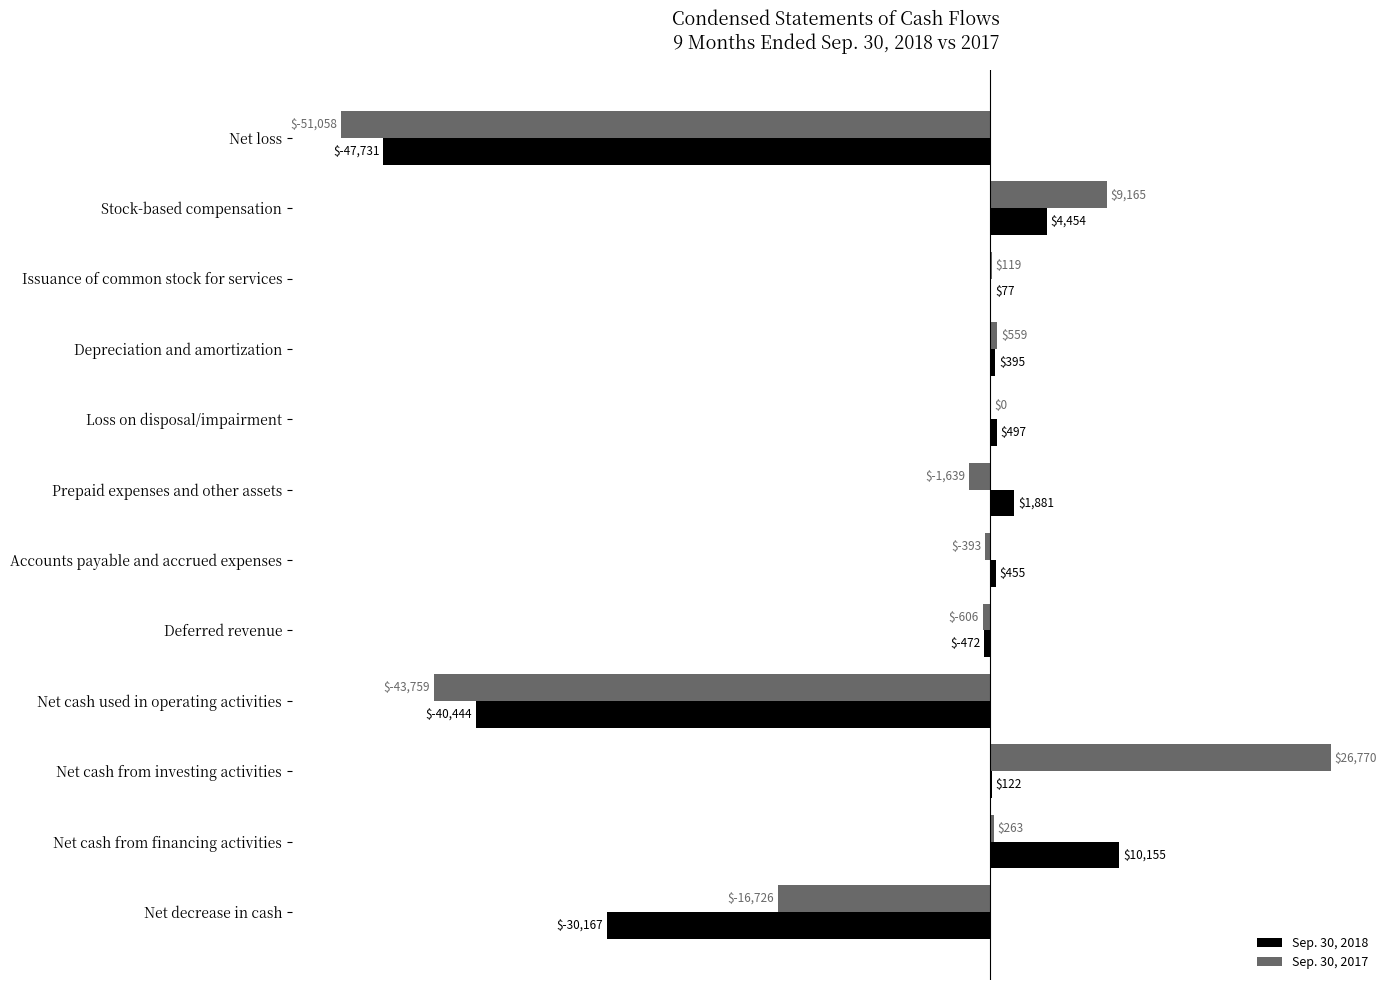

At which category is the sum across all series the highest?

Net cash from investing activities